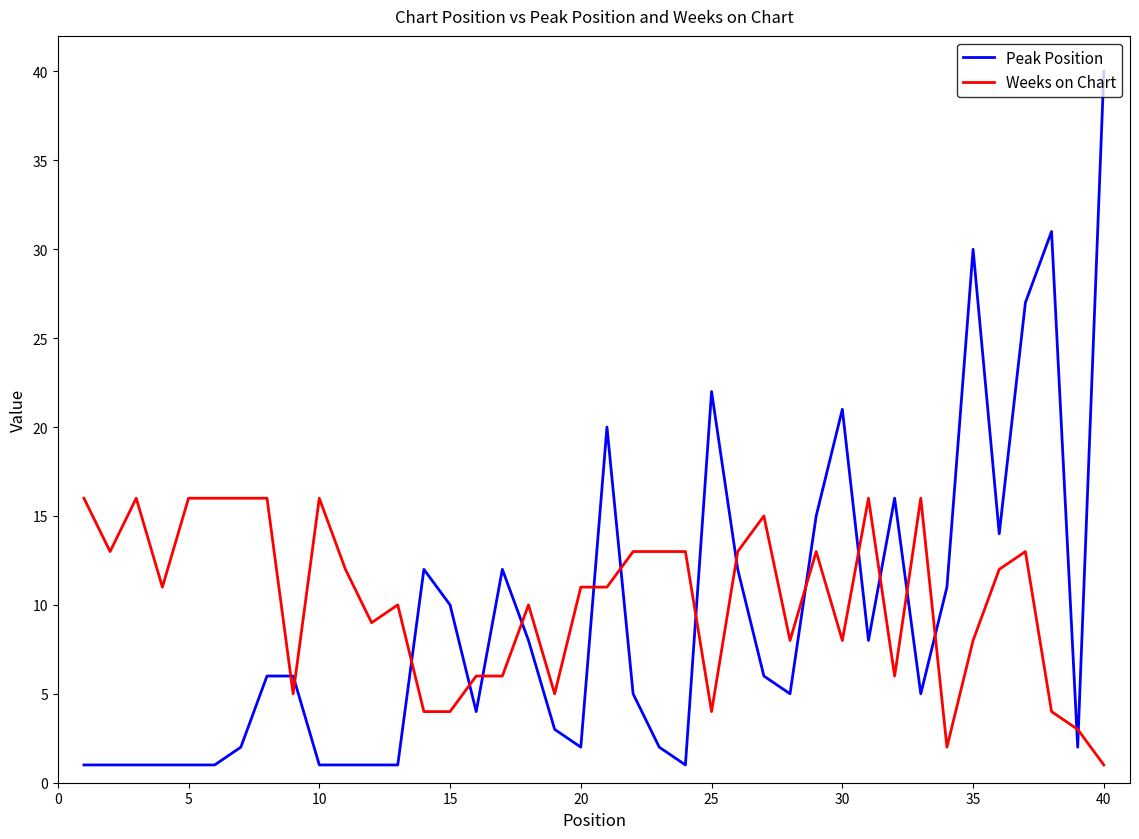

Which series has the widest spread of values?

Peak Position